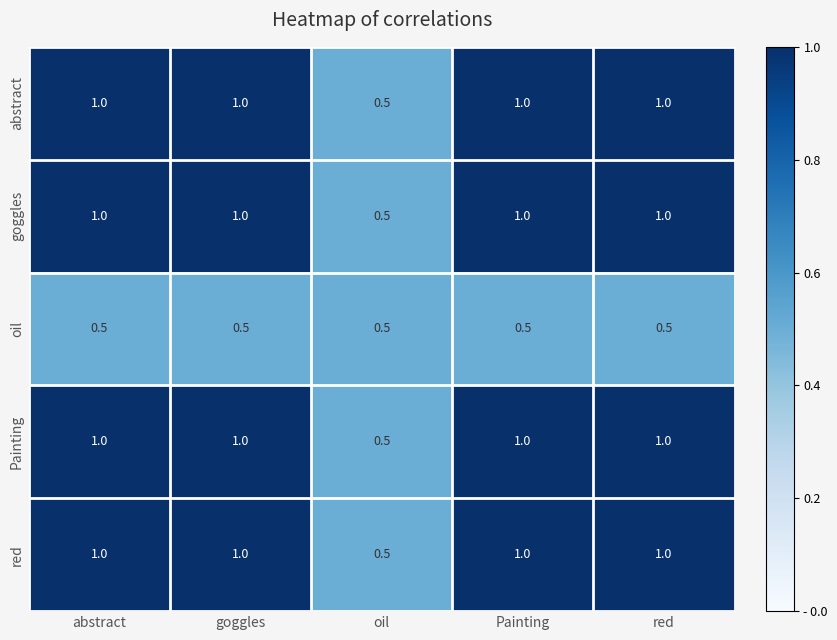

The value of abstract at Painting is 1.0. True or false?

True